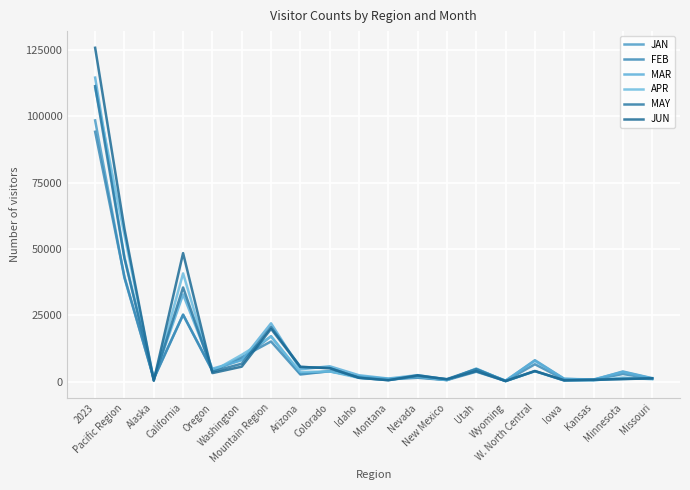

Which category has the lowest value in the APR series?

Wyoming